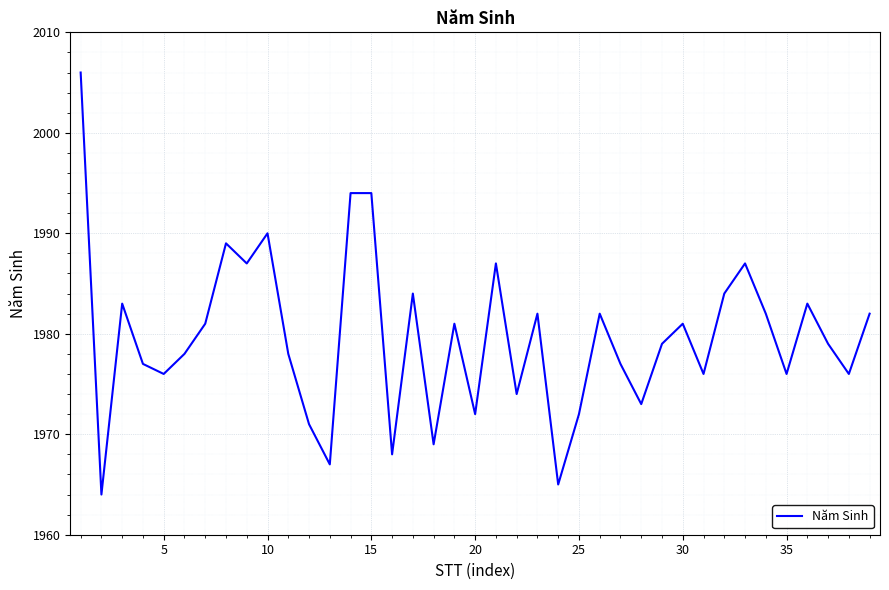

What is the smallest value displayed?

1964